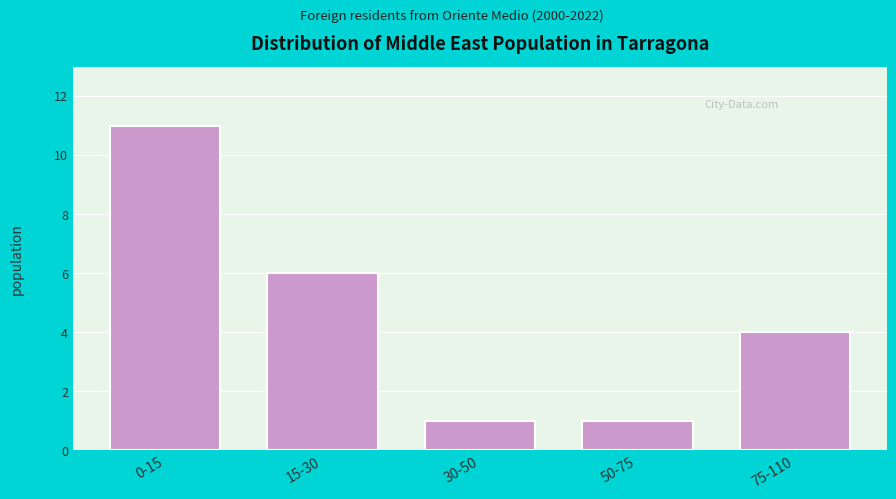

Reading left to right, list all the values displayed in this chart.

0-15=11	15-30=6	30-50=1	50-75=1	75-110=4